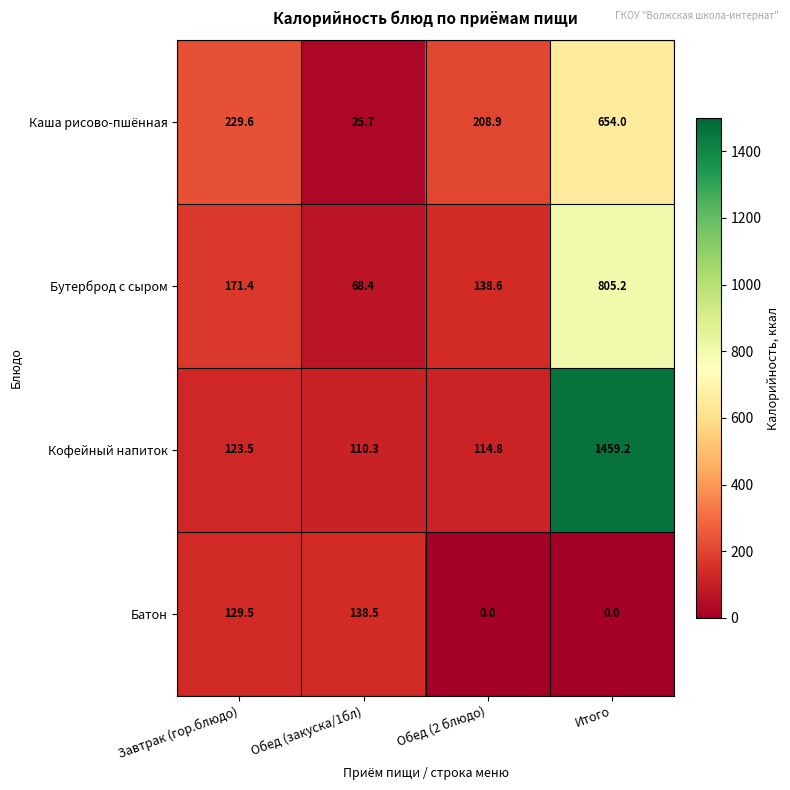

Which series changed the most between Обед (2 блюдо) and Итого?

Кофейный напиток